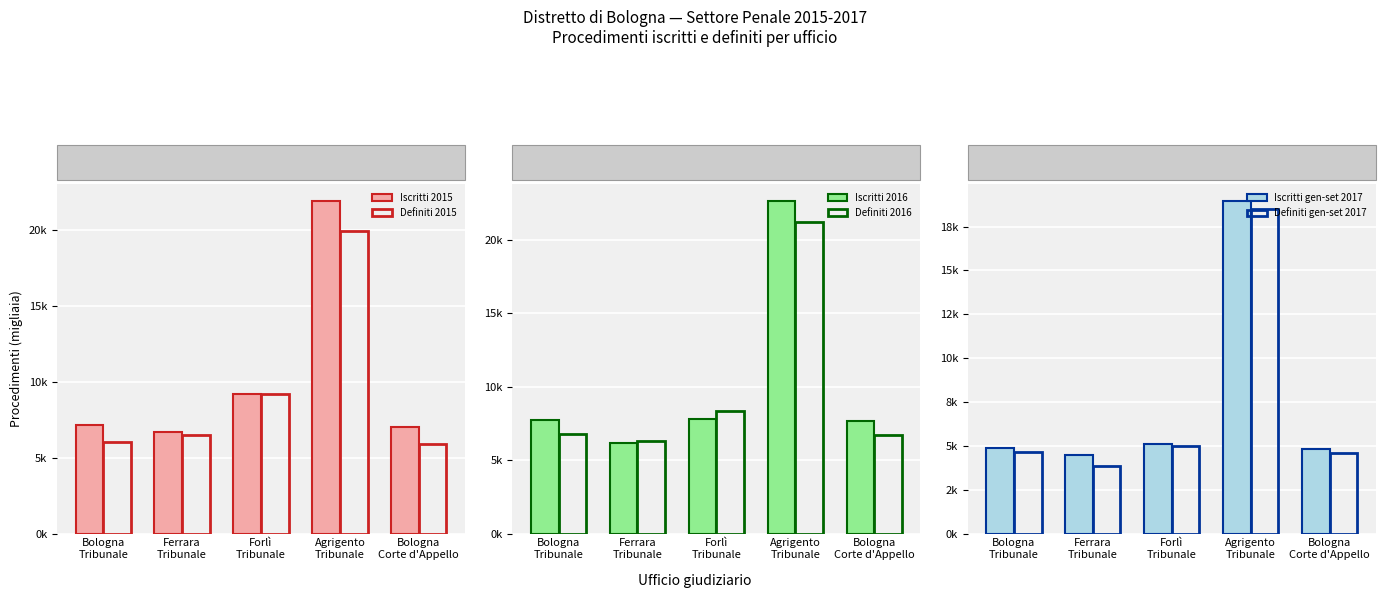

The Definiti 2015 series shows 6.0 at Bologna
Tribunale. True or false?

True